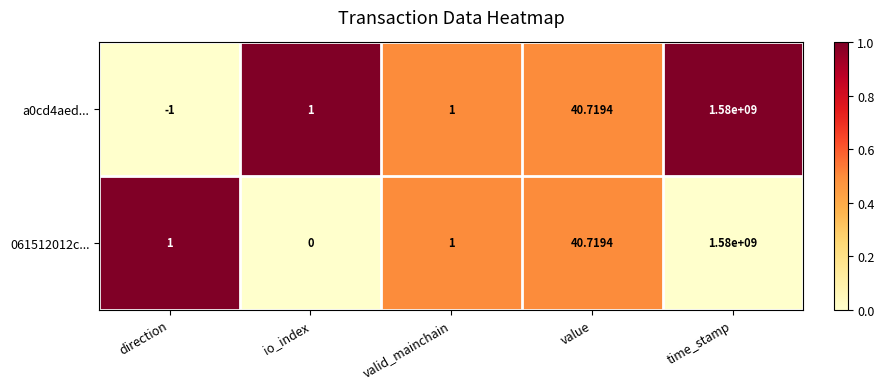

Where is 061512012c... nearest to the value 790000000?

value